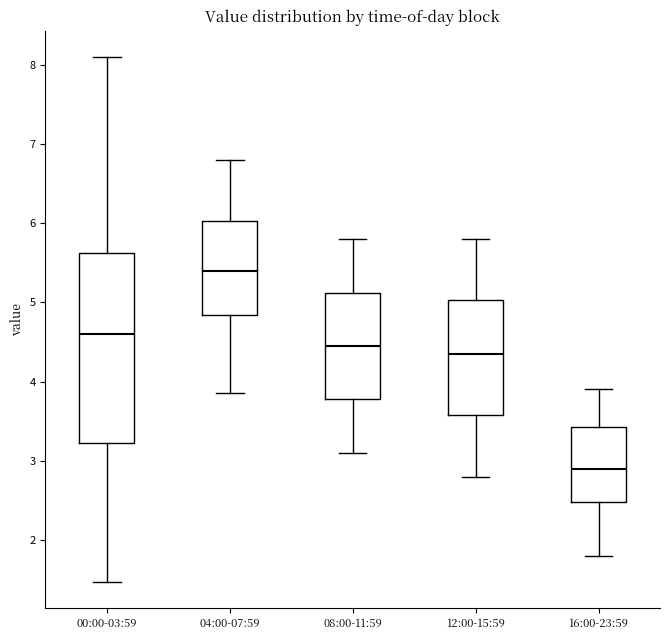

Which box has the lowest median line?

16:00-23:59